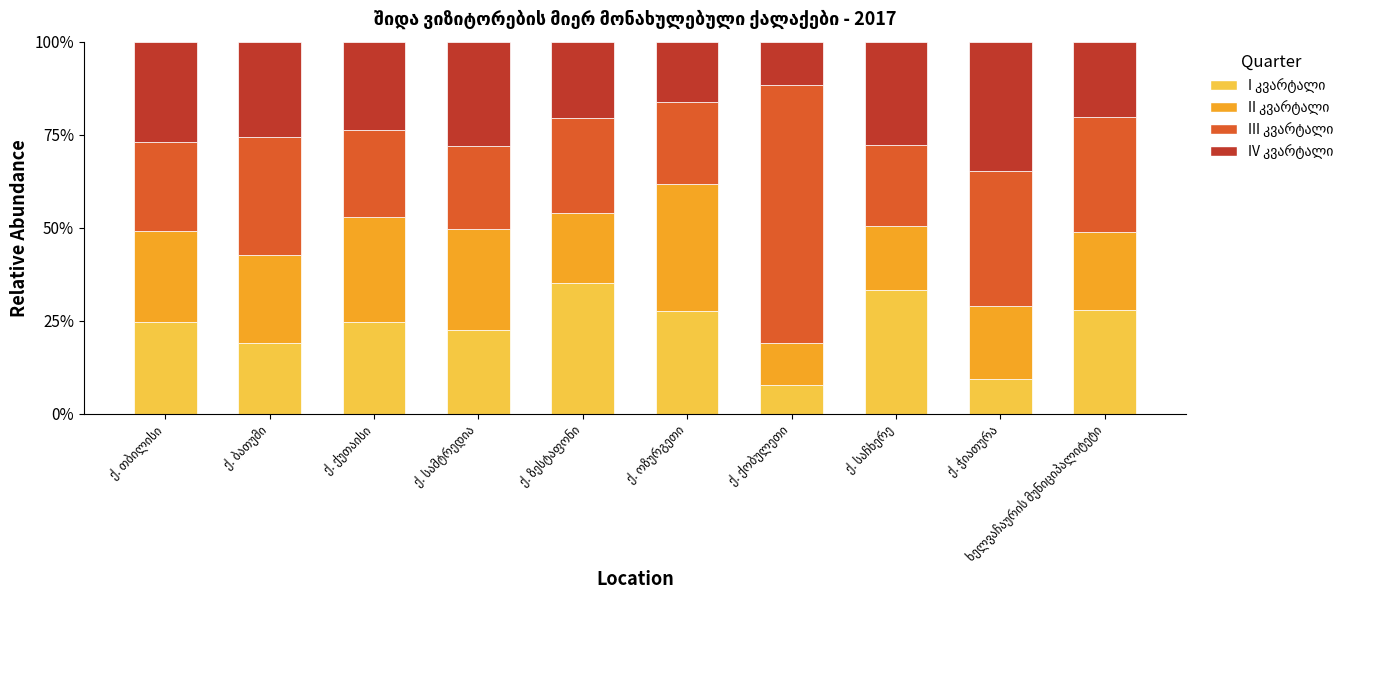

Does the chart contain any negative values?

No